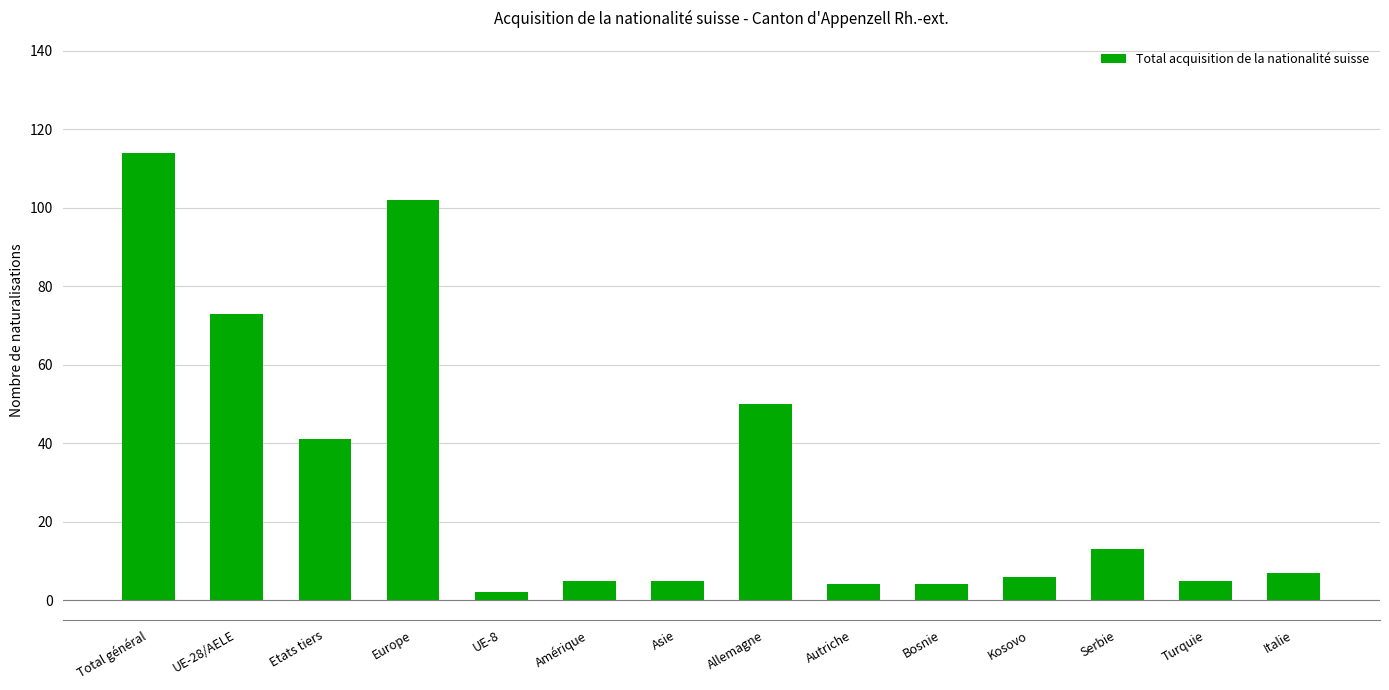

Which has a higher value, Kosovo or Total général?

Total général